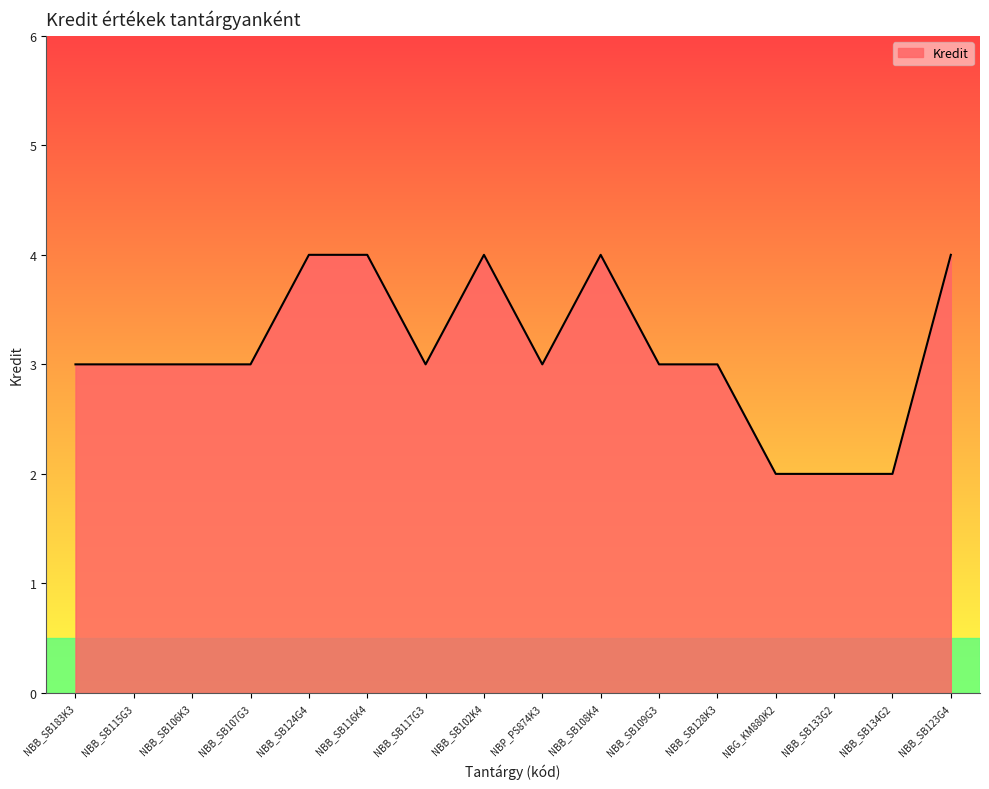

Is it true that the value at NBB_SB183K3 is 3?

True